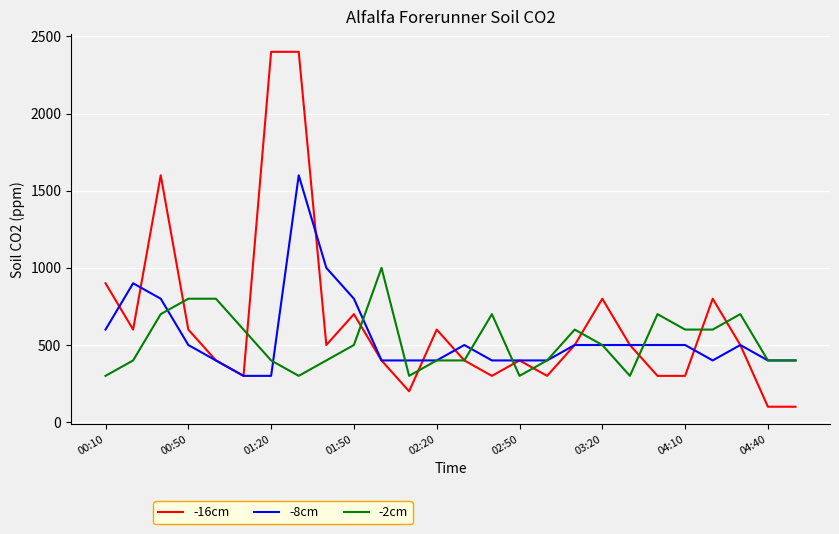

Which series has the largest range (max minus min)?

-16cm